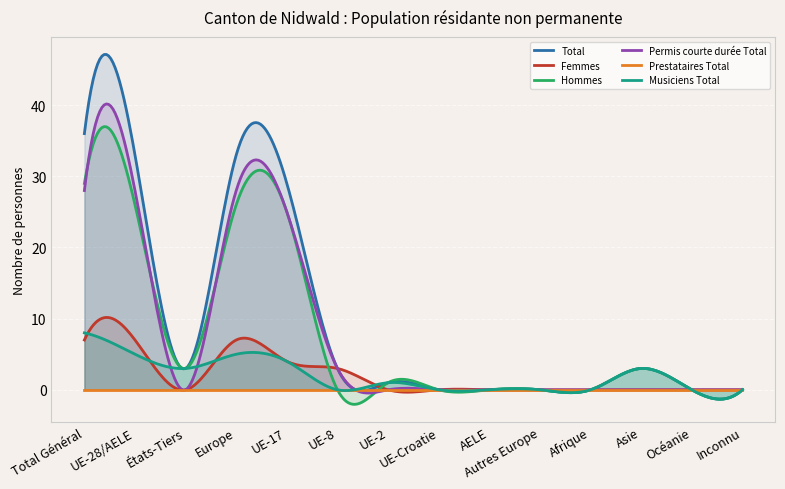

The value of Femmes at Afrique is 0. True or false?

True